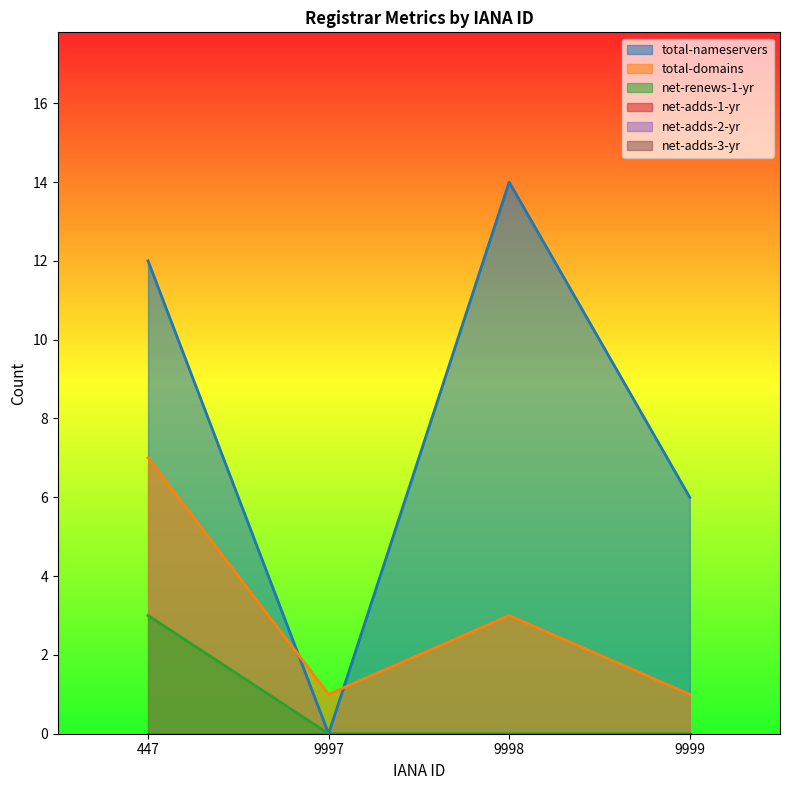

At how many categories does at least one series exceed 6?

2